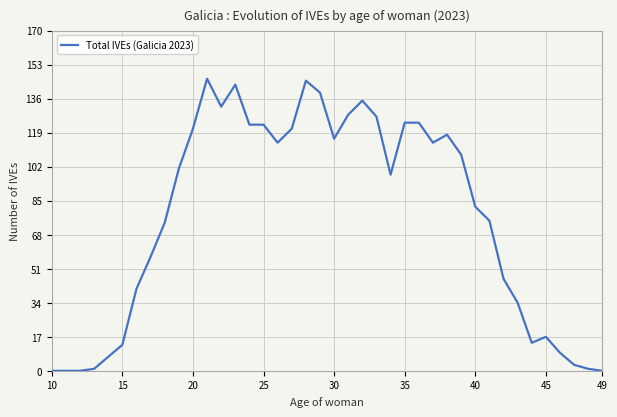

What is the maximum value shown in the chart?

146